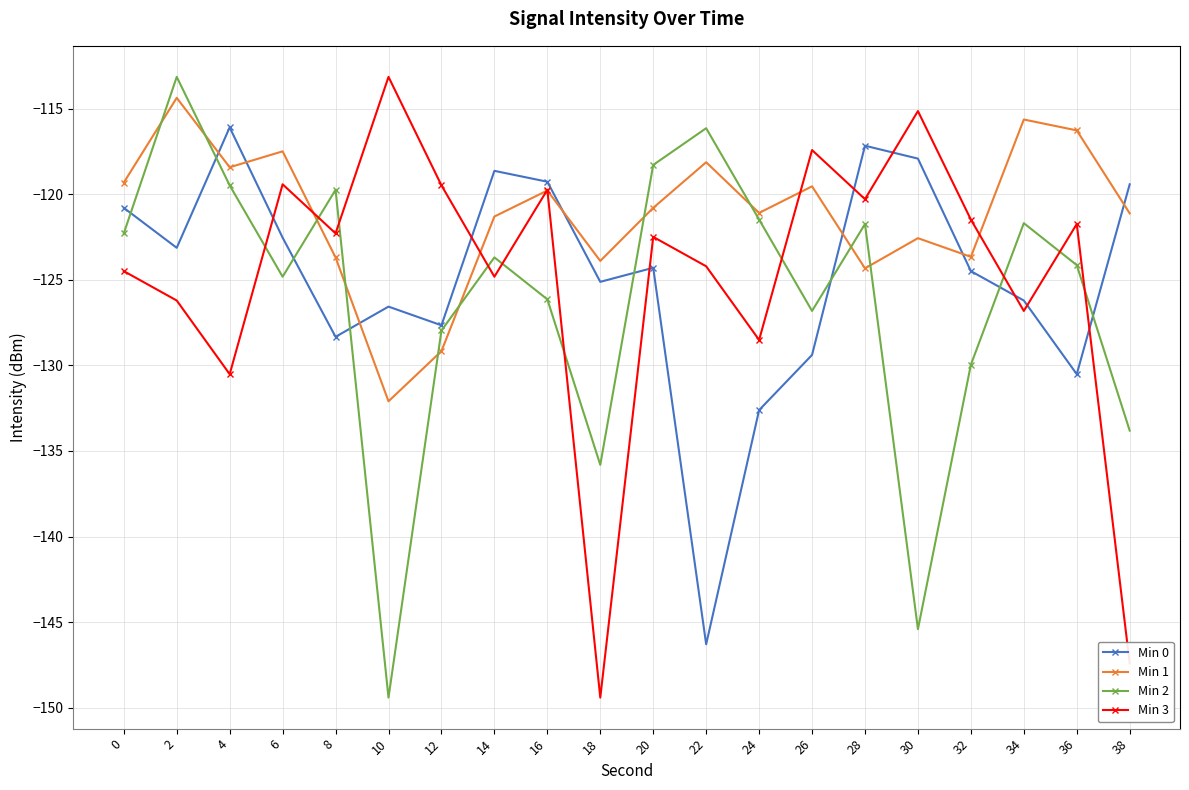

What is the highest value of the Min 2 series?

-113.1